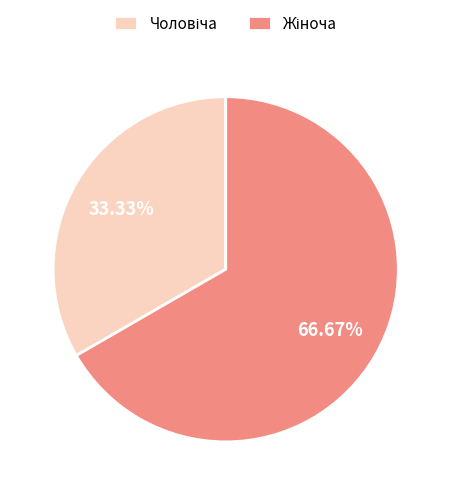

Is there any slice that represents more than half of the pie?

Yes